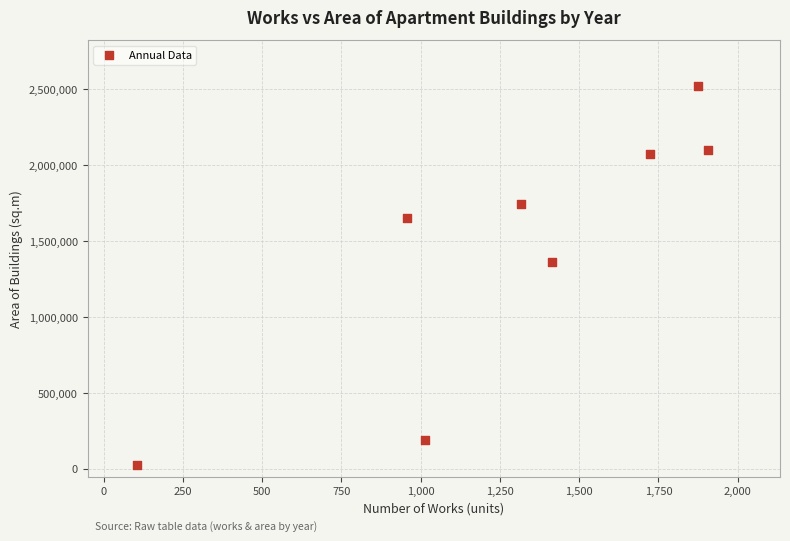

What Y value in the scatter plot is closest to 1275339?

1360410.3